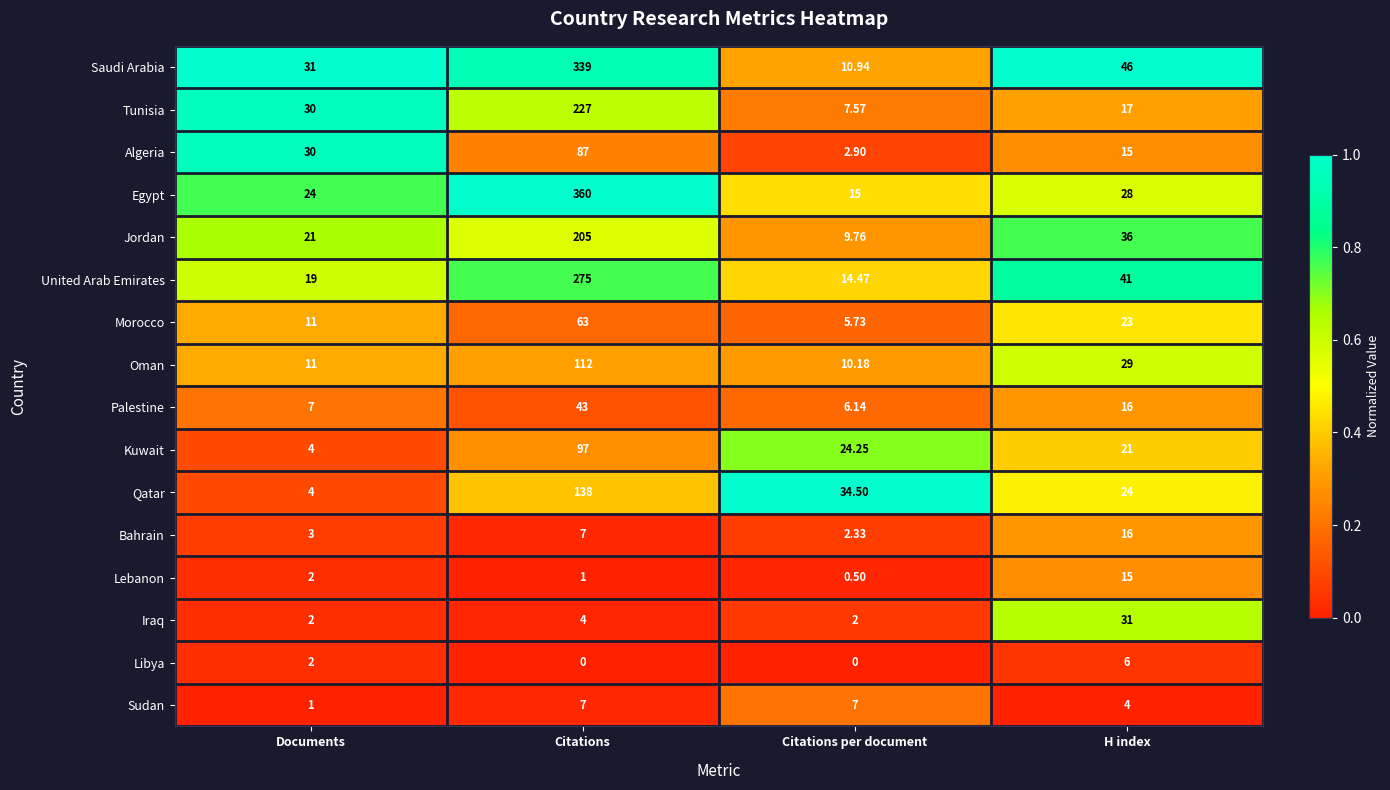

Which category has the lowest value in the Oman series?

Citations per document